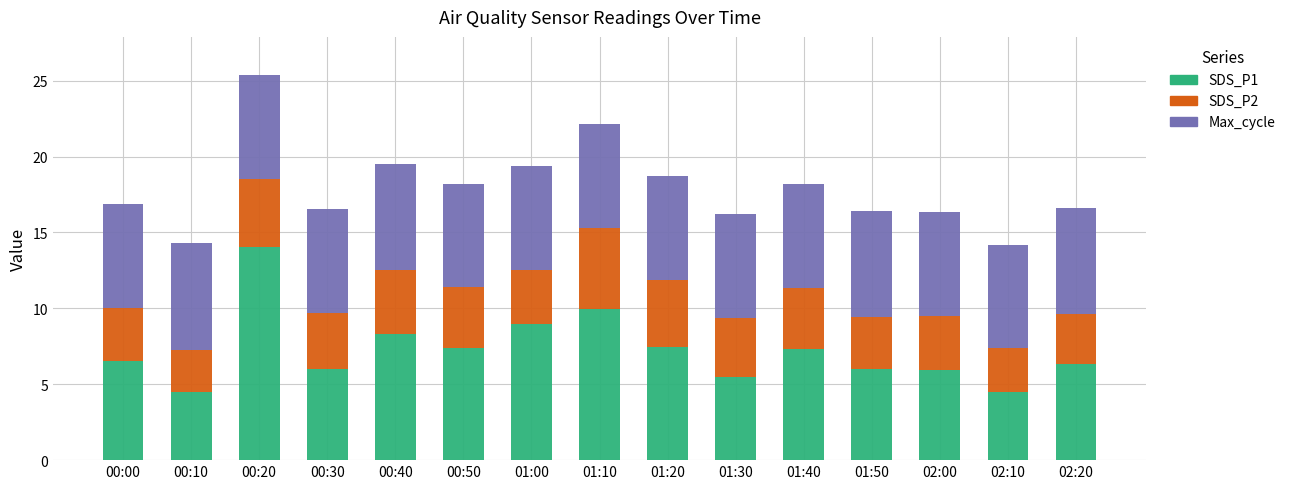

True or false: SDS_P1 has a value of 1.7 at 00:30.

False